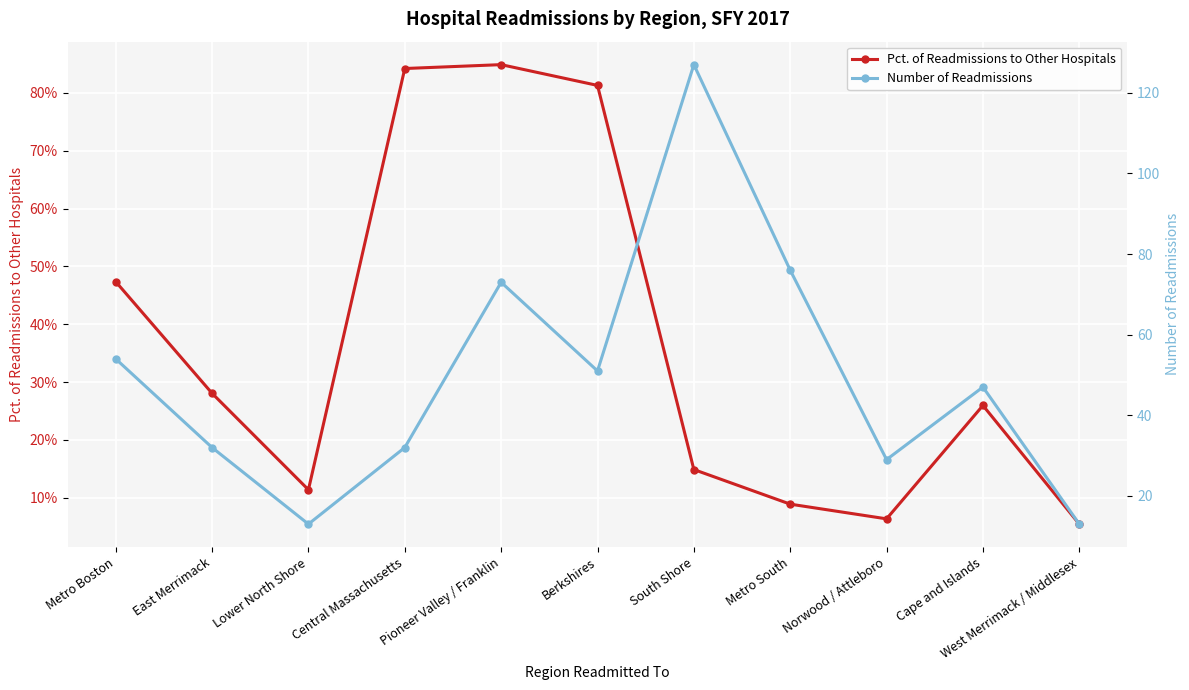

What is the average value of the Pct. of Readmissions to Other Hospitals series?

36.3